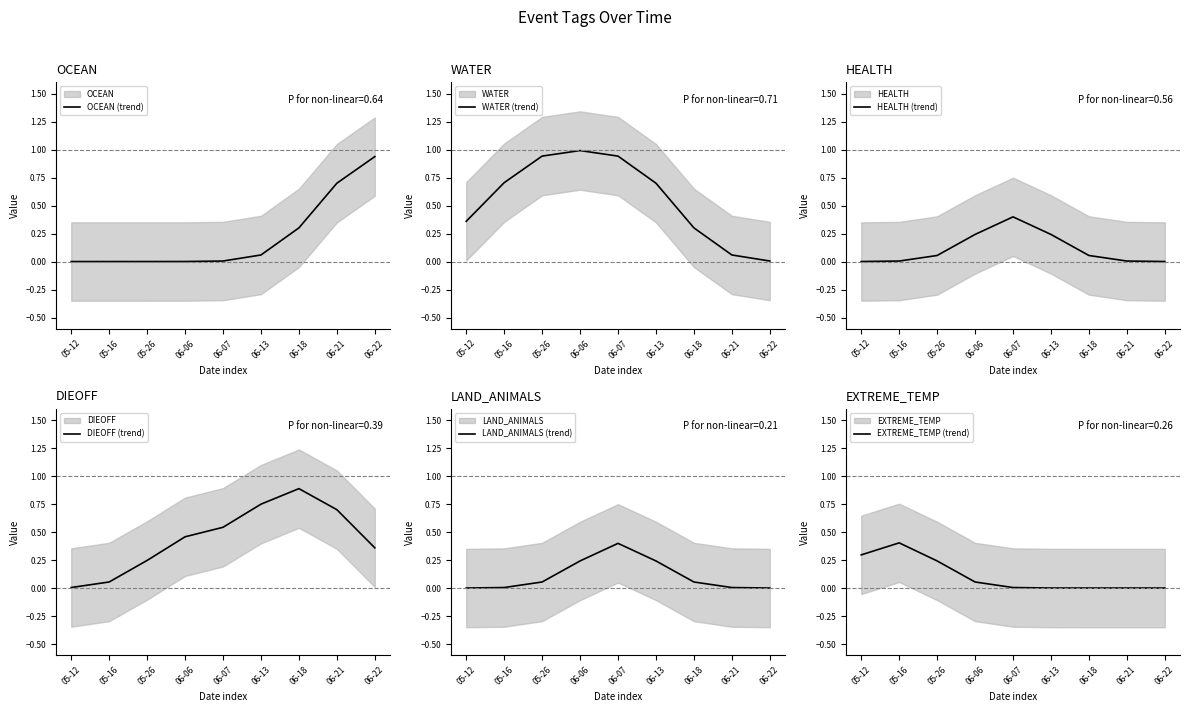

Is it true that LAND_ANIMALS (trend) equals 0.0 at 05-16?

False